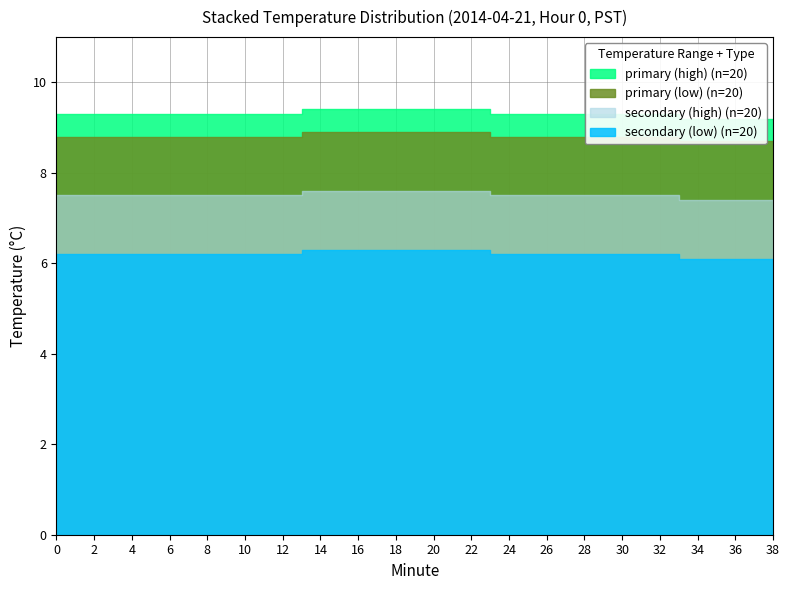

True or false: Hour 0 (00:20-00:39) has more than 1 points higher than both neighbors.

False